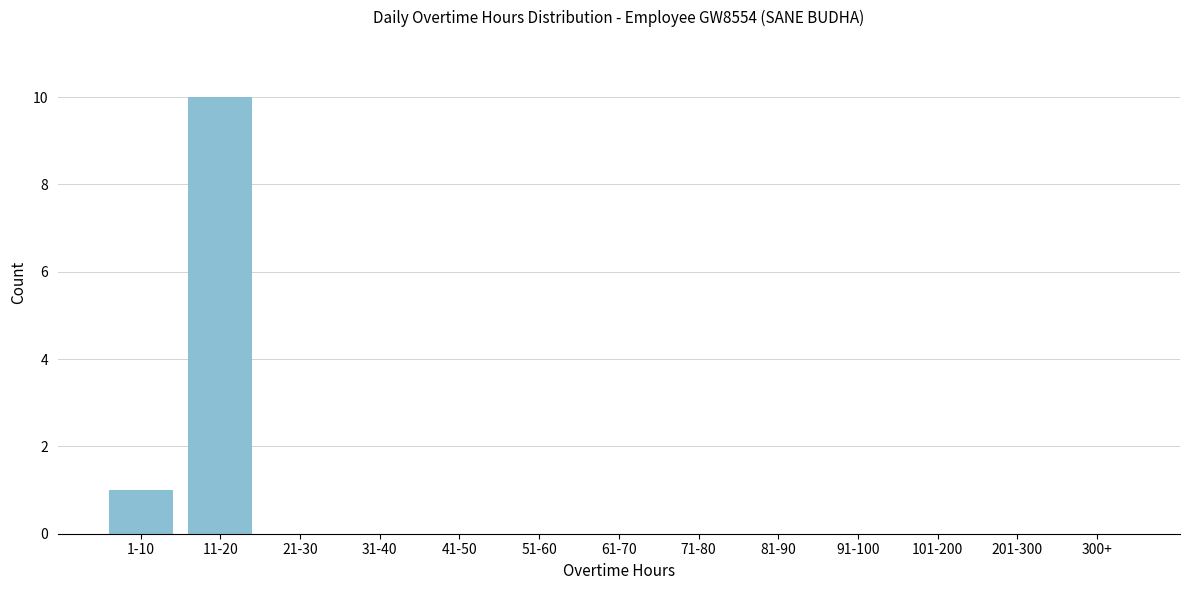

Reading left to right, list all the values displayed in this chart.

1-10=1	11-20=10	21-30=0	31-40=0	41-50=0	51-60=0	61-70=0	71-80=0	81-90=0	91-100=0	101-200=0	201-300=0	300+=0